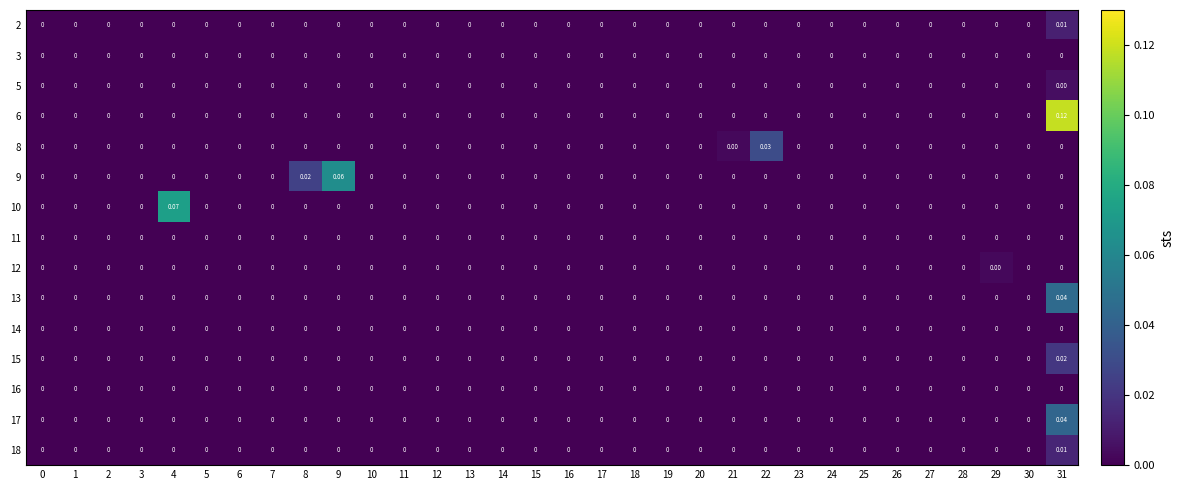

Is the value of 14 at 21 greater than the value of 10 at 4?

No